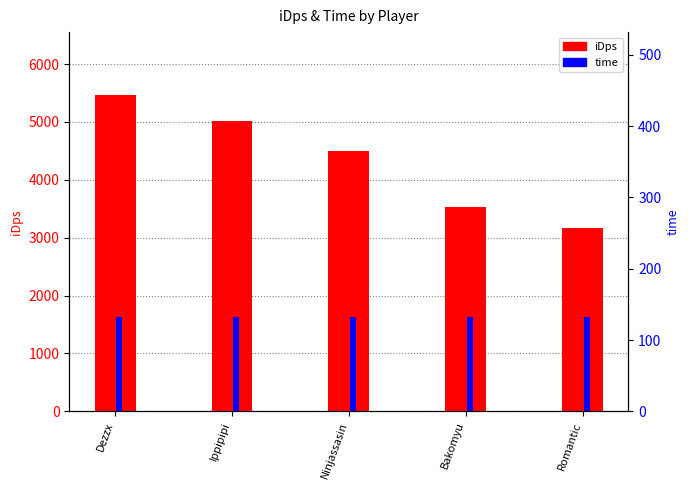

What are all the series names shown in the legend?

iDps, time